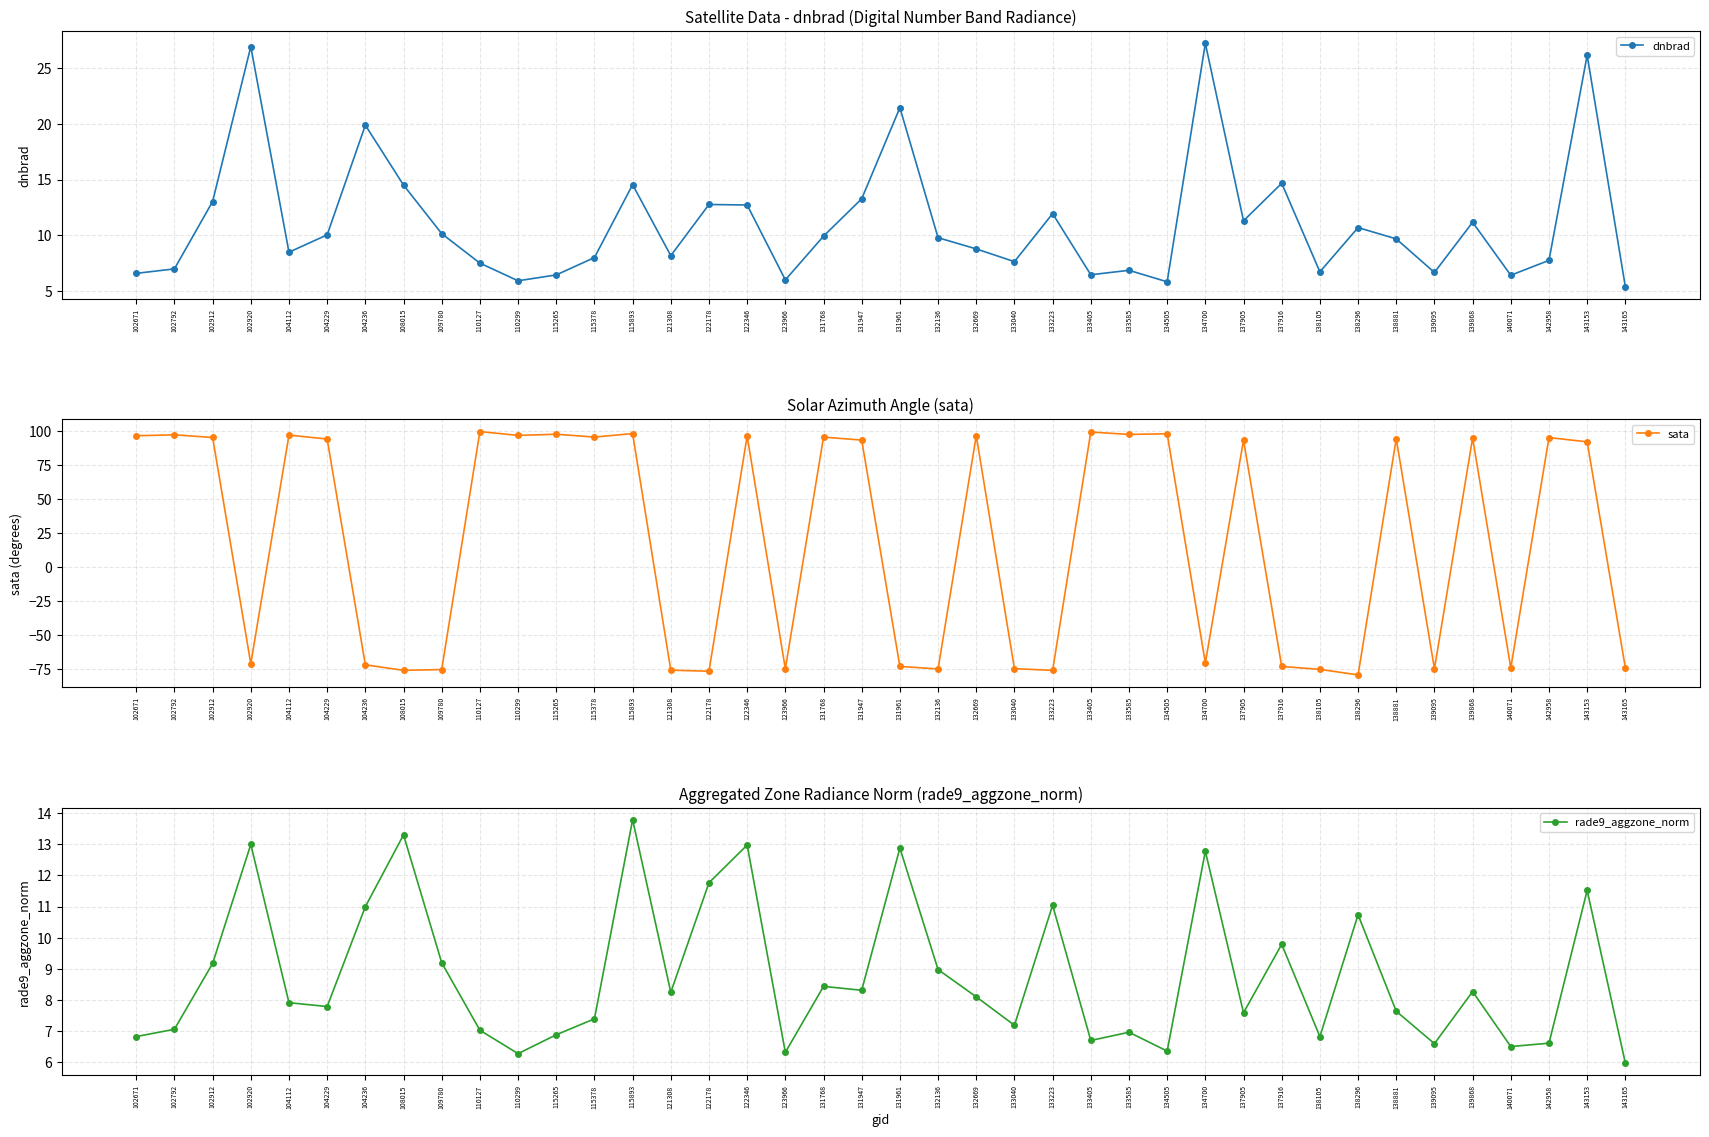

Which category has the lowest value across all series?

138296